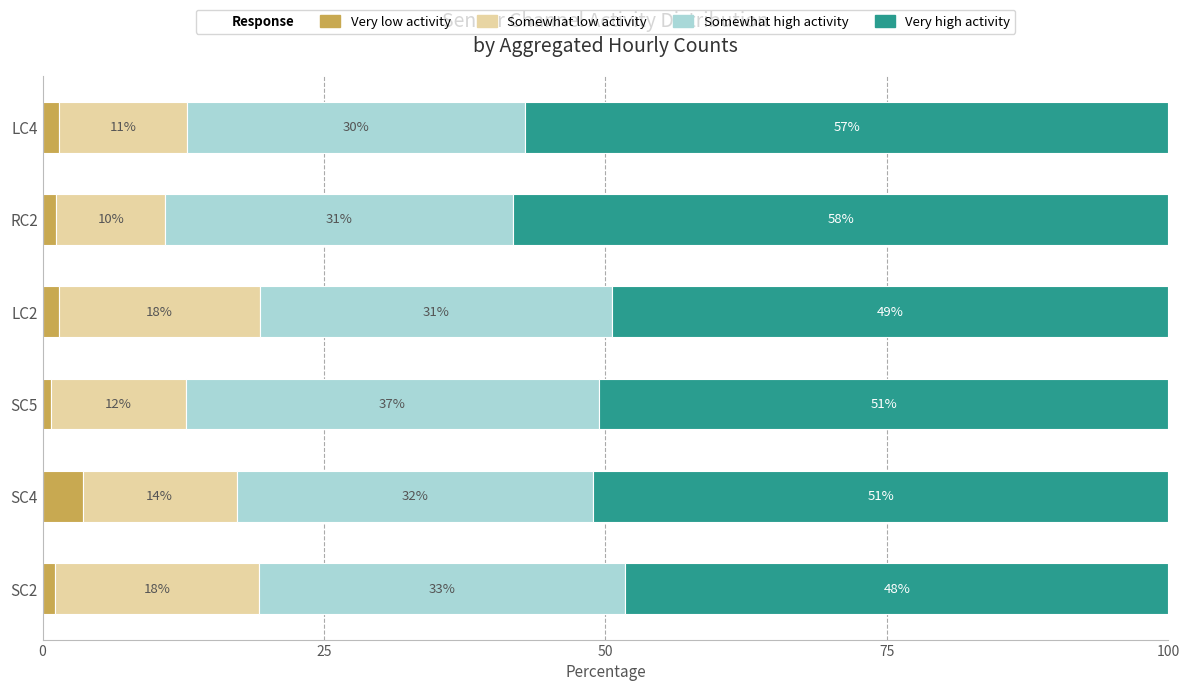

At which label does Very low activity reach its peak?

SC4